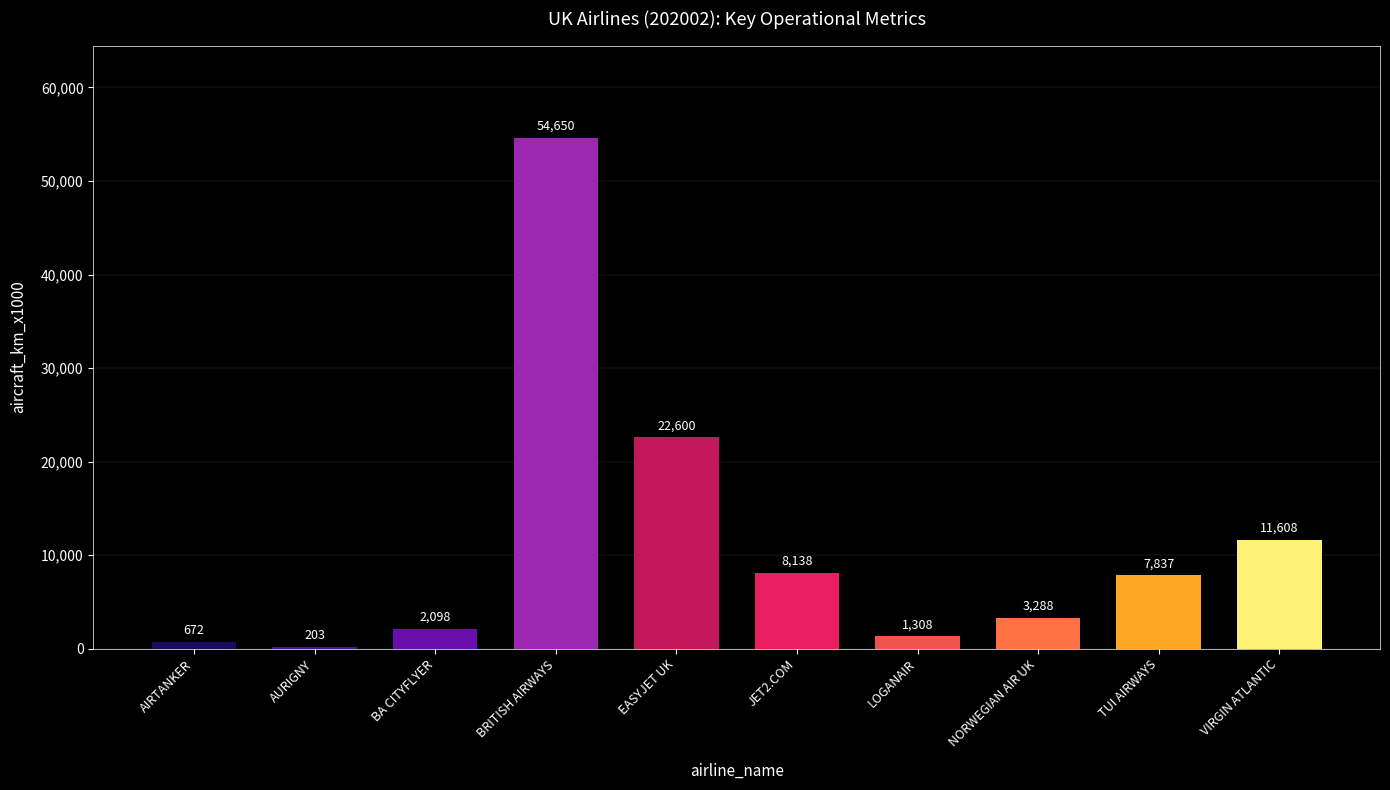

Reading right to left, extract all data points from this chart.

11608	7837	3288	1308	8138	22600	54650	2098	203	672